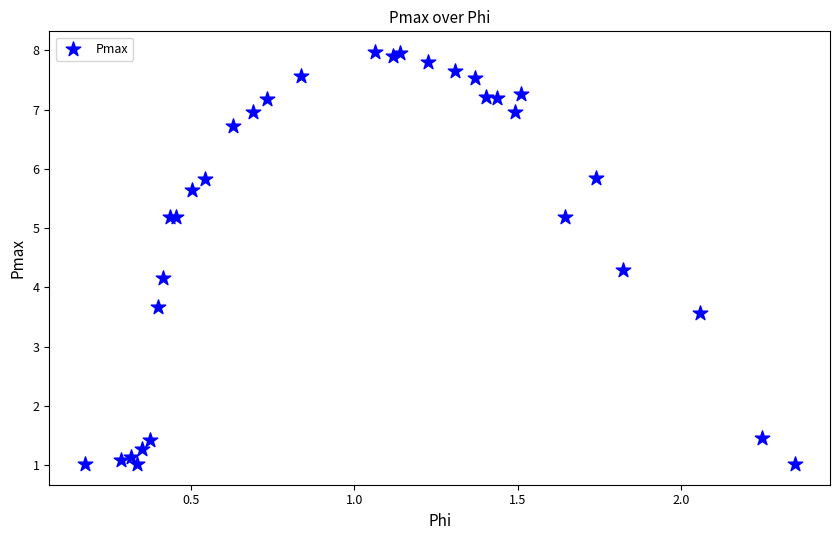

What Y value in the scatter plot is closest to 4?

4.2